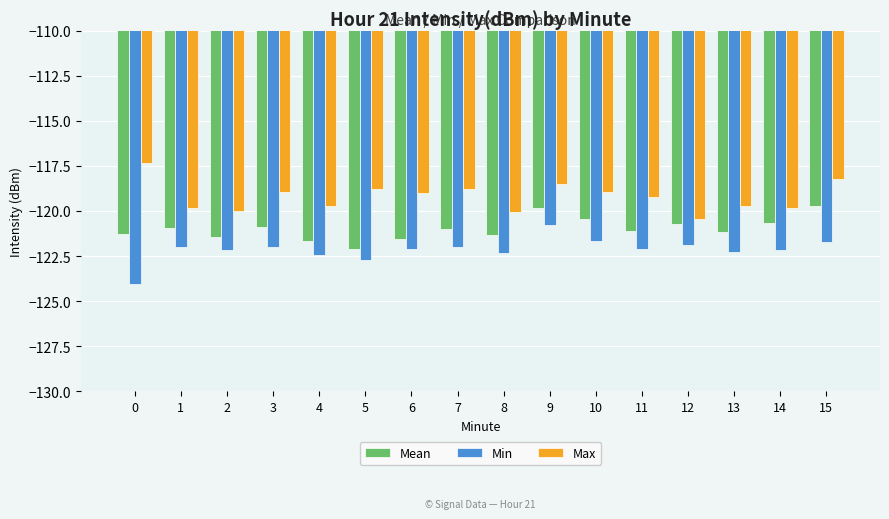

Is the value of Mean at 2 greater than the value of Min at 0?

Yes